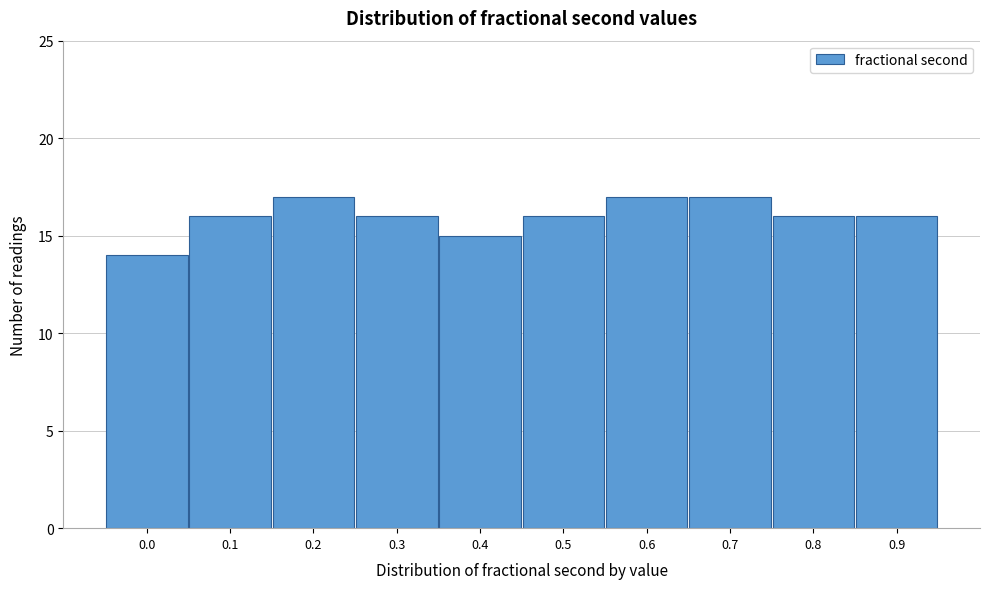

Reading left to right, extract all data points from this chart.

14	16	17	16	15	16	17	17	16	16